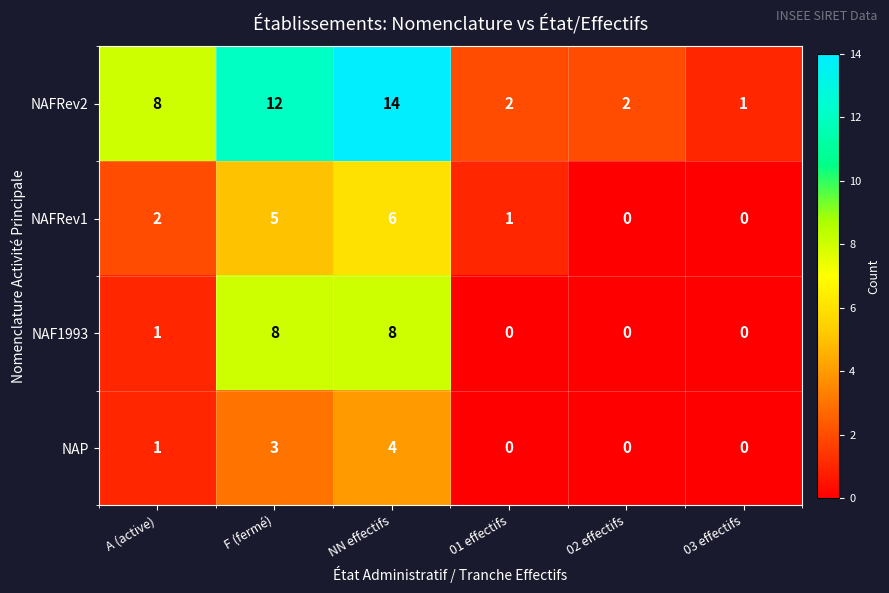

Between F (fermé) and 03 effectifs, which series saw the biggest shift?

NAFRev2